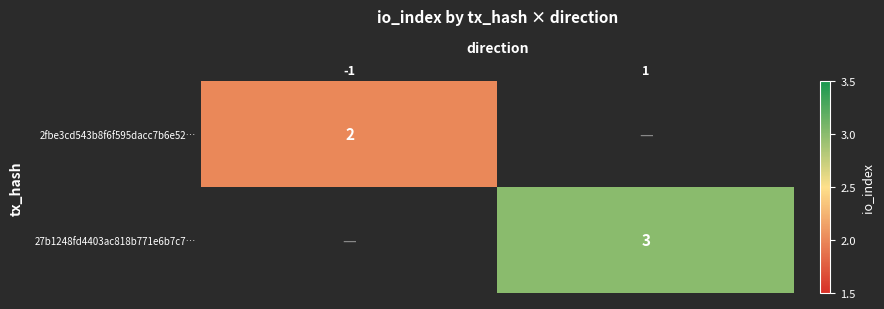

Is it true that 2fbe3cd543b8f6f595dacc7b6e52… equals 3 at -1?

False